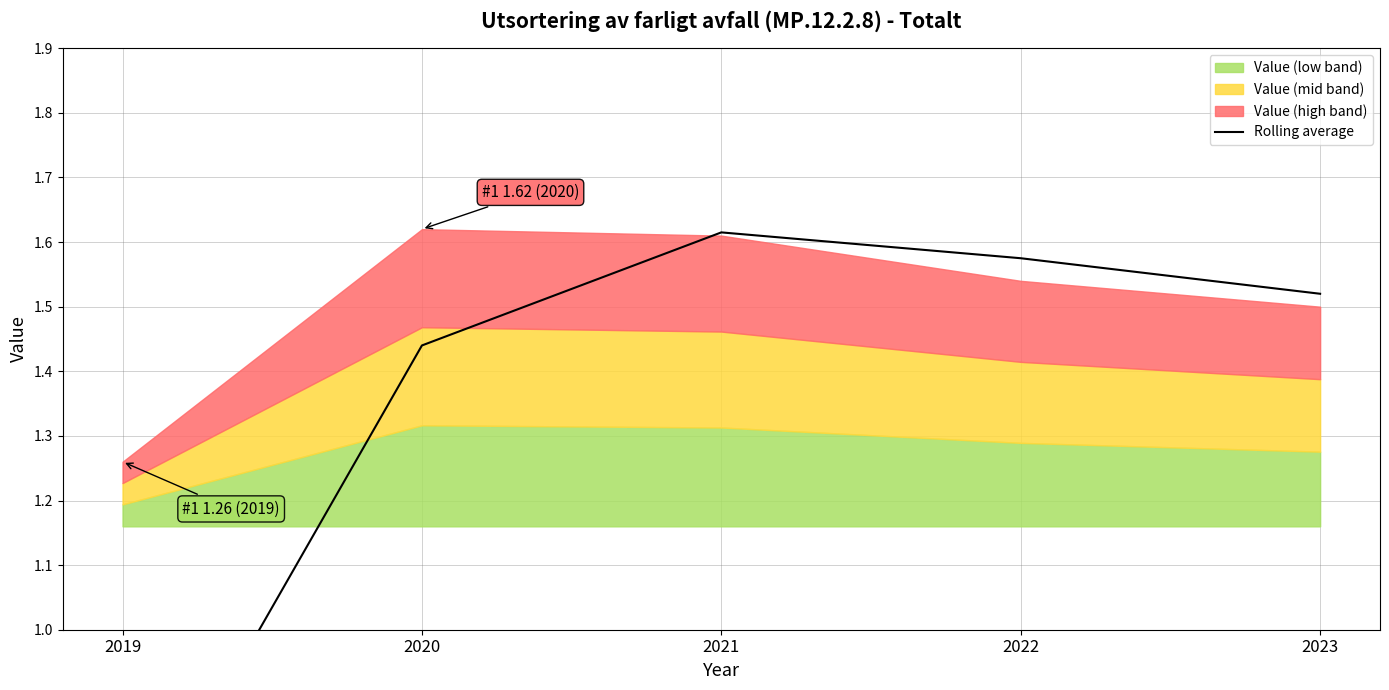

How many values exceed 1?

4